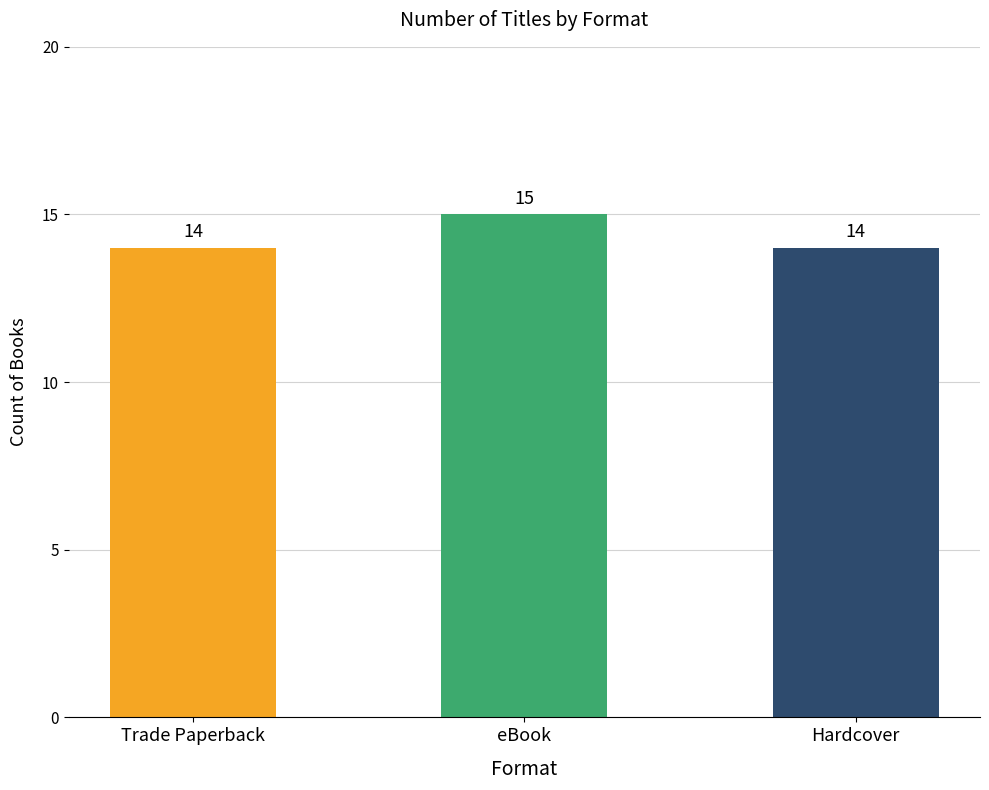

Reading left to right, transcribe all the data shown in this chart.

Trade Paperback=14	eBook=15	Hardcover=14